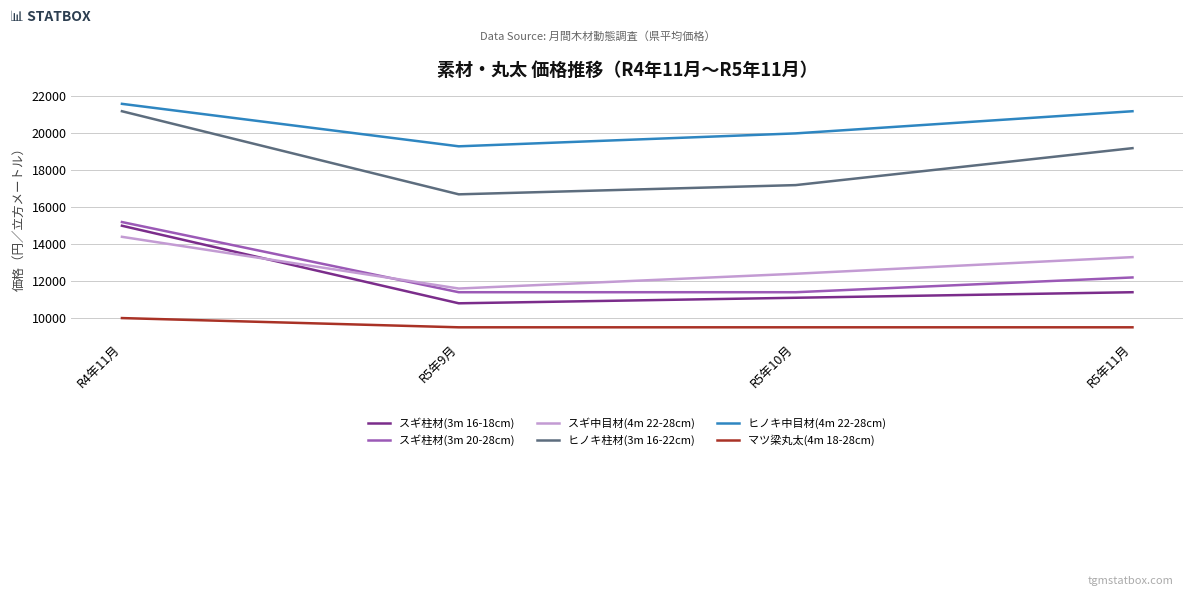

True or false: マツ梁丸太(4m 18-28cm) has a value of 14773 at R5年9月.

False